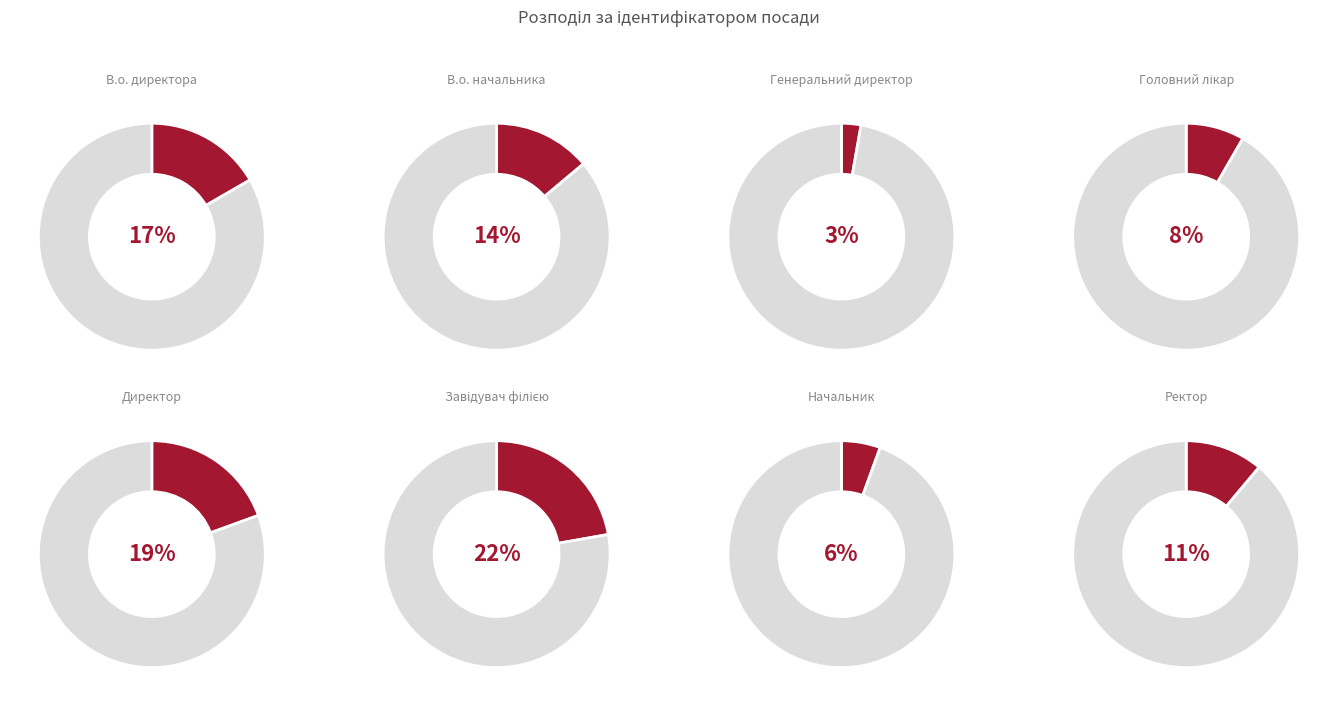

To the nearest percent, what is the average slice percentage?

12%